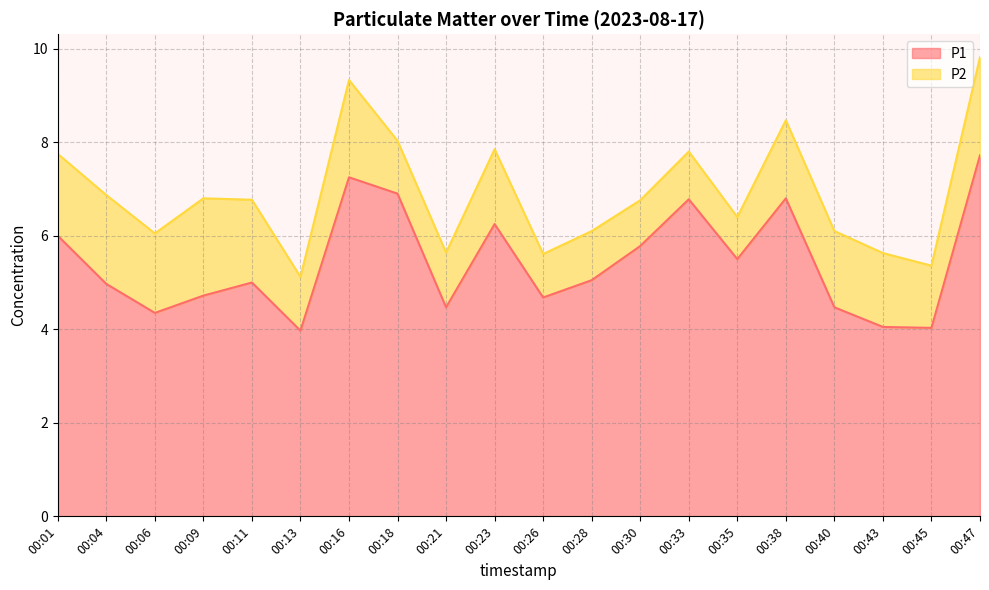

What is the sum of all values?

108.7